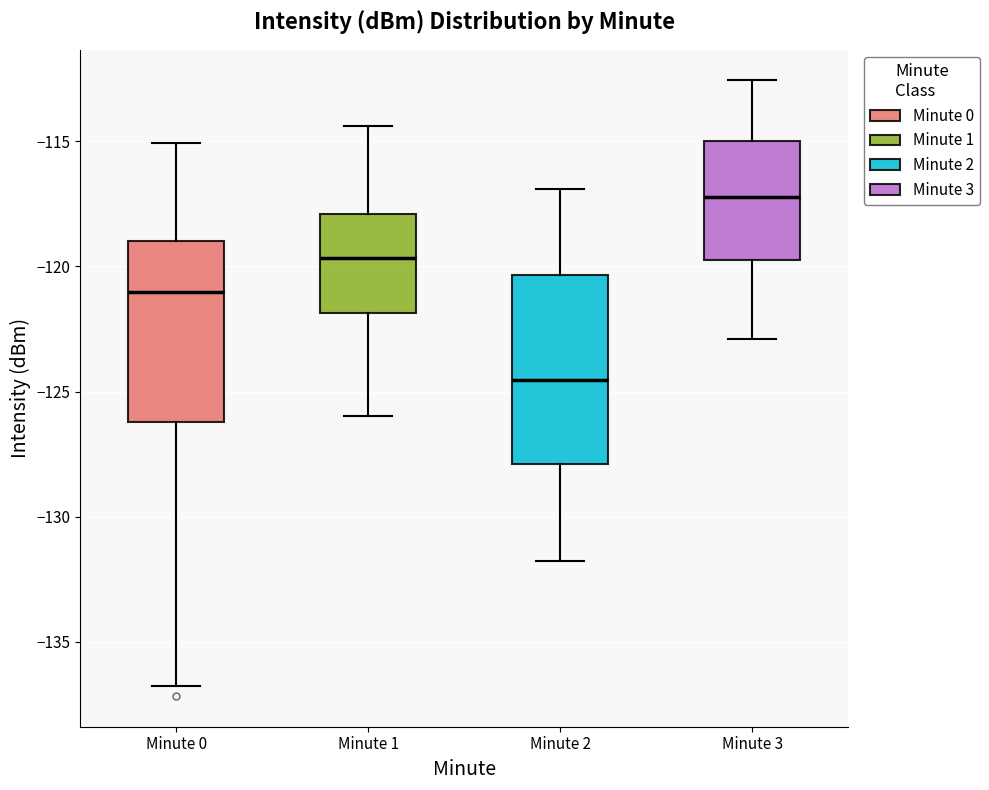

Which box's median line is the highest?

Minute 3